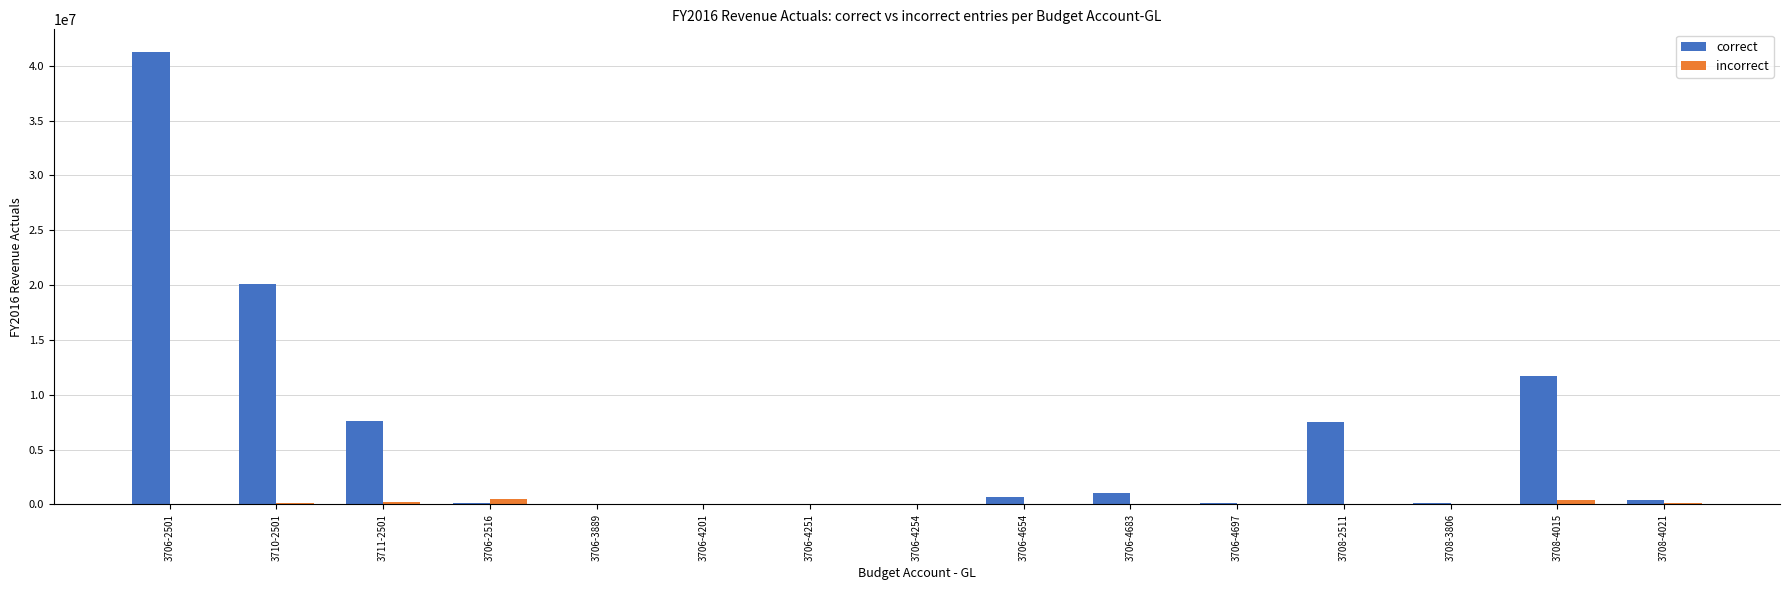

At which category is the sum across all series the highest?

3706-2501